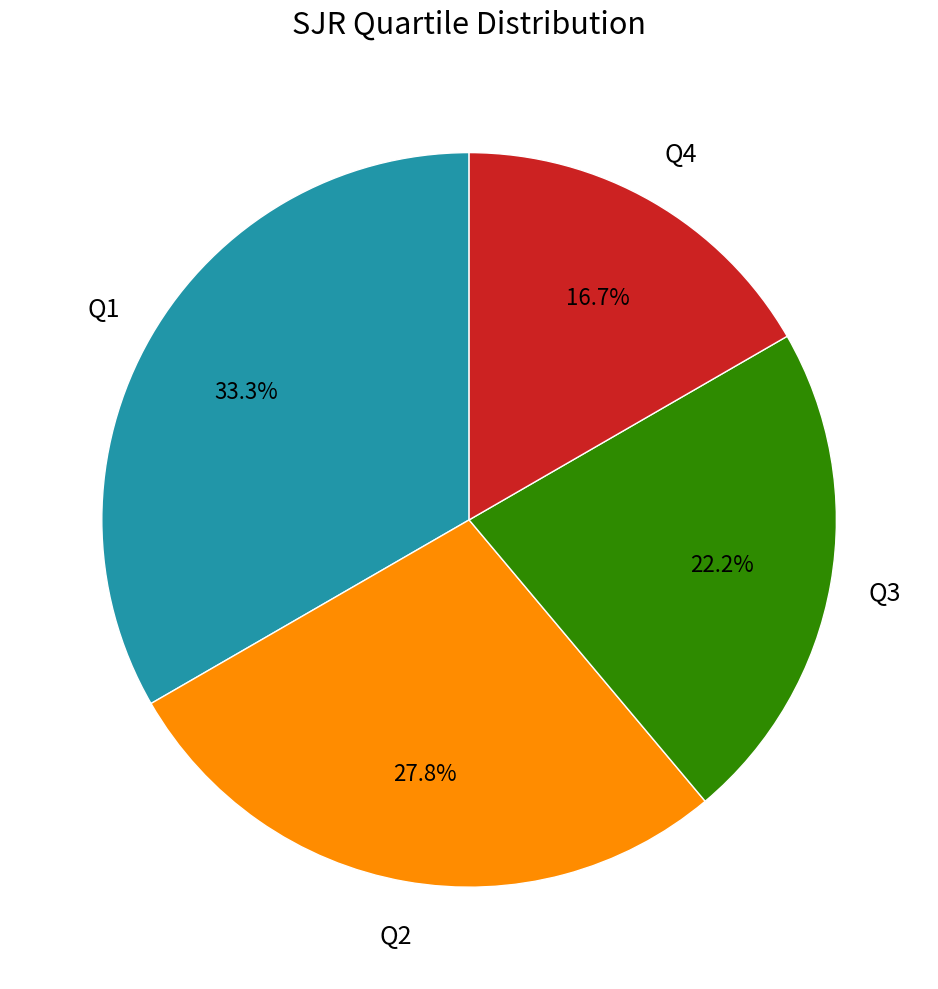

To the nearest percent, what is the combined percentage of Q3 and Q4?

39%